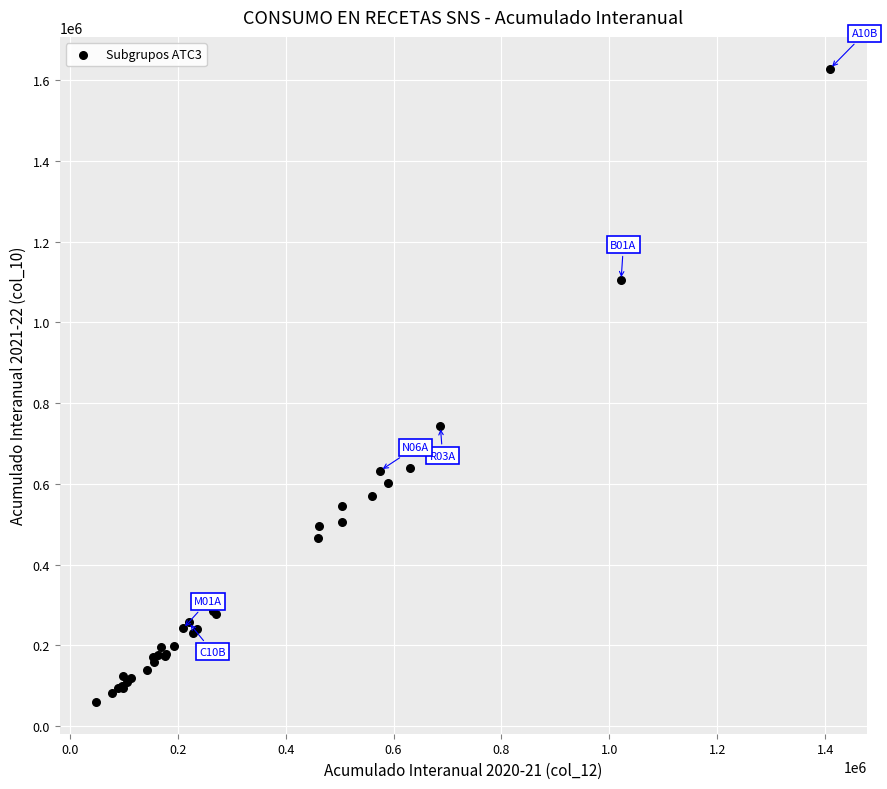

What Y value in the scatter plot is closest to 844144?

742325.7